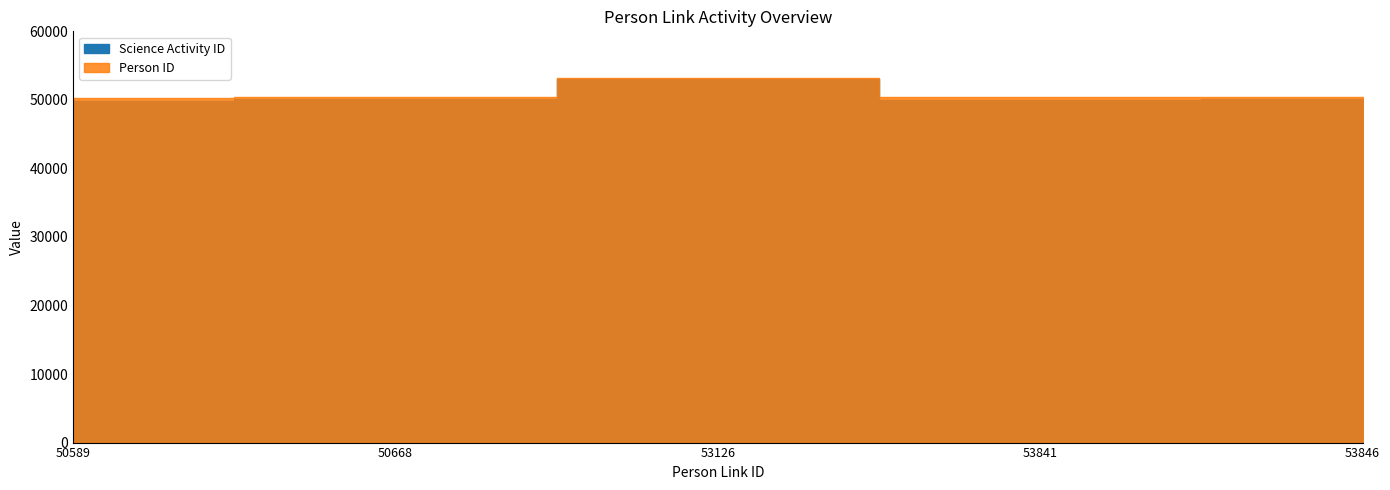

Which category has the highest value across all series?

53126